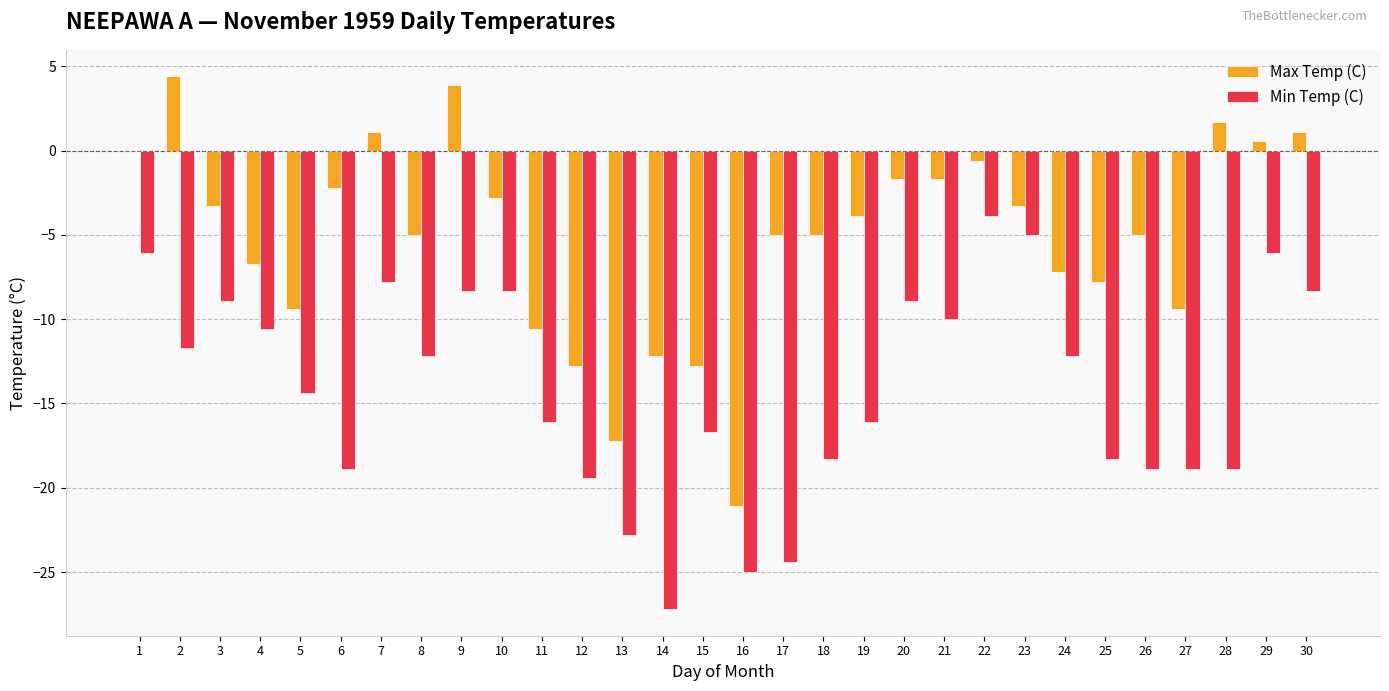

How many groups of bars are there?

30